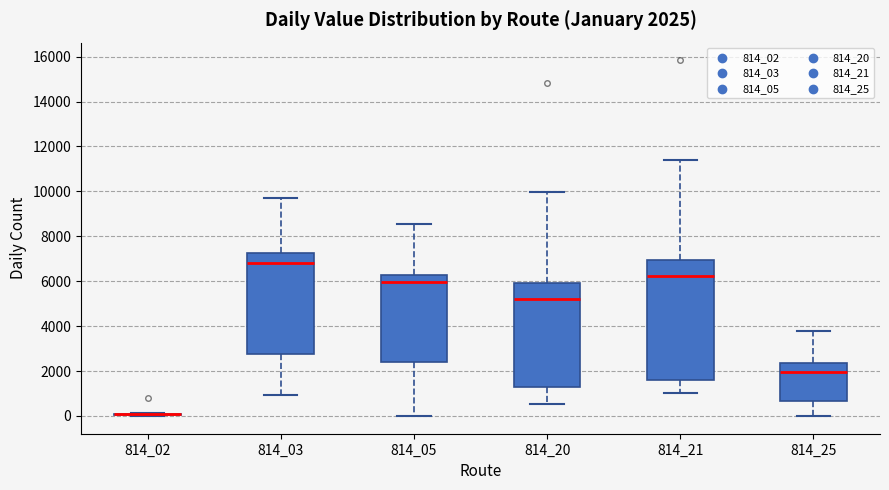

Comparing the boxes themselves (not the whiskers), which one is the tallest?

814_21